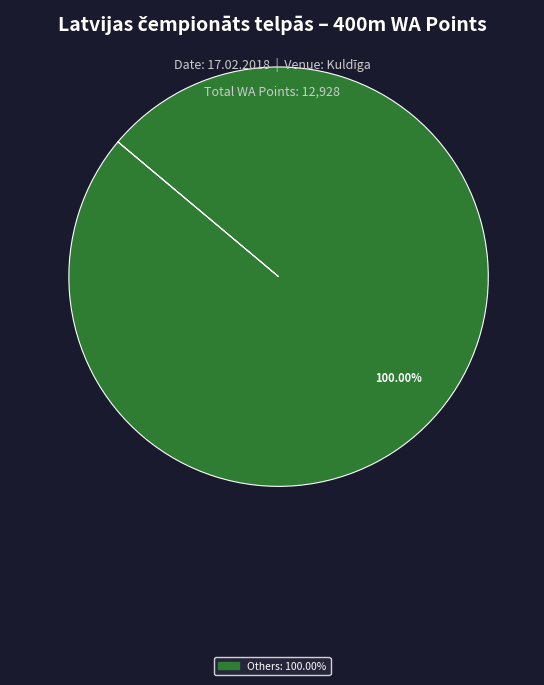

How many segments does this pie chart have?

1